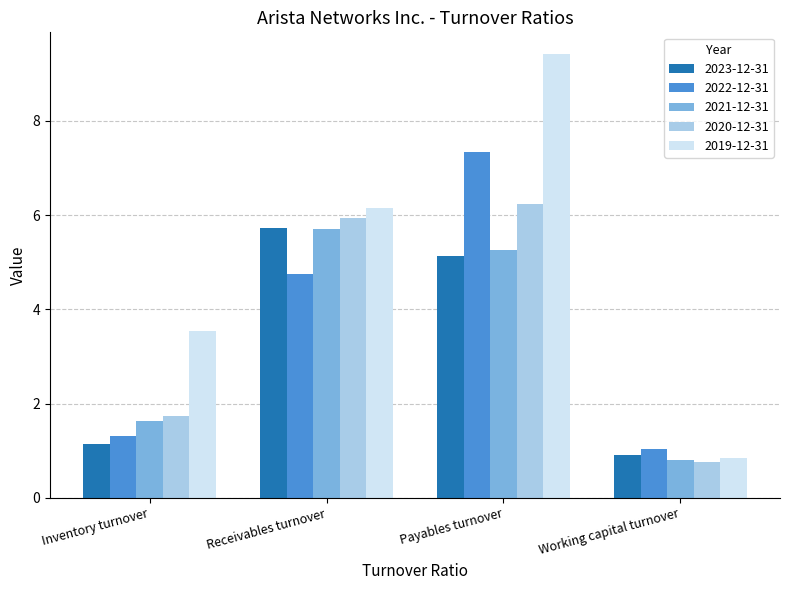

Which series has the largest total across all categories?

2019-12-31